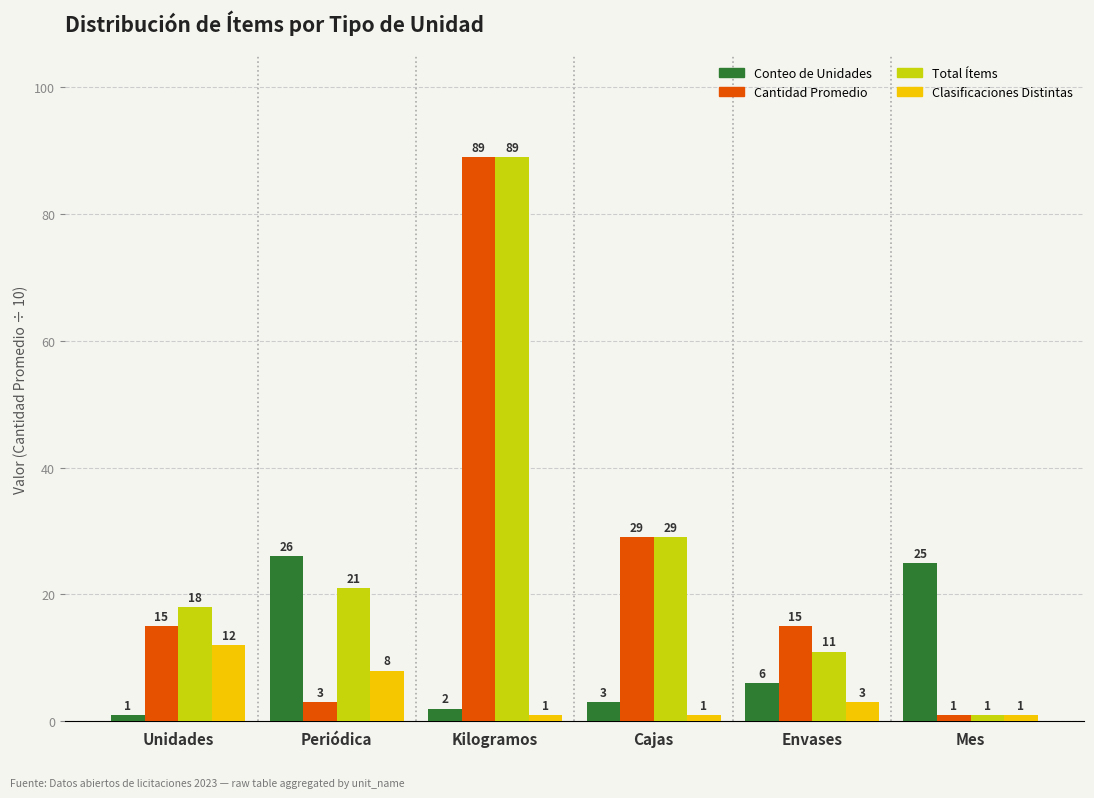

List the labels in order of Conteo de Unidades value, smallest first.

Unidades, Kilogramos, Cajas, Envases, Mes, Periódica